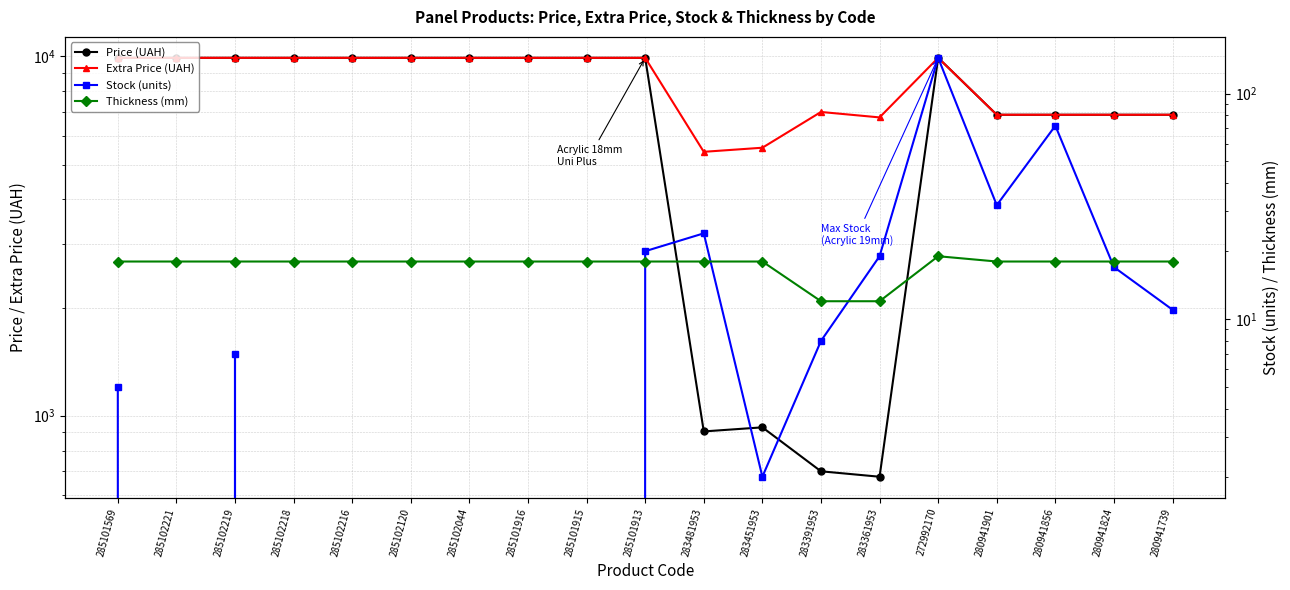

Rank the categories by Stock (units) value from highest to lowest.

272992170, 280941856, 280941901, 283481953, 285101913, 283361953, 280941824, 280941739, 283391953, 285102219, 285101569, 283451953, 285102221, 285102218, 285102216, 285102120, 285102044, 285101916, 285101915